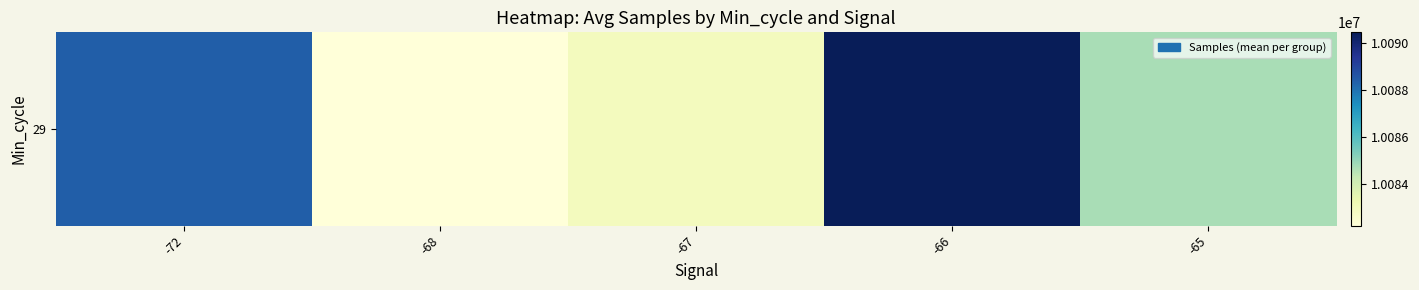

At which label does the data first exceed 10084711?

-72